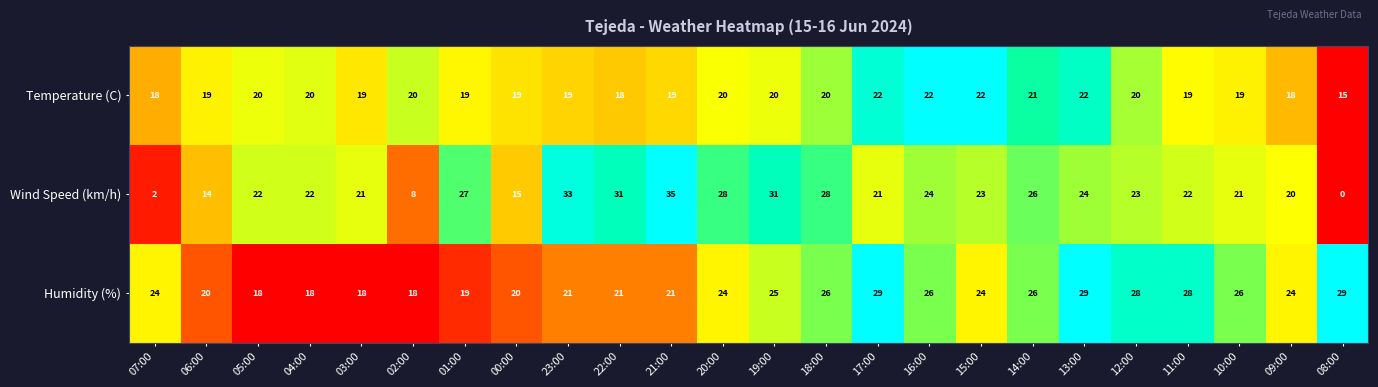

What is the sum of all Temperature (C) values?

470